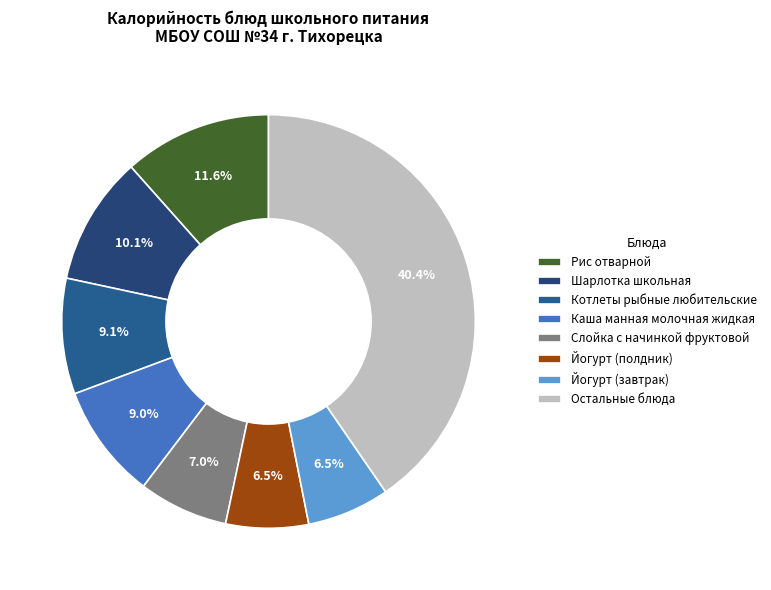

How many slices are in this pie chart?

8